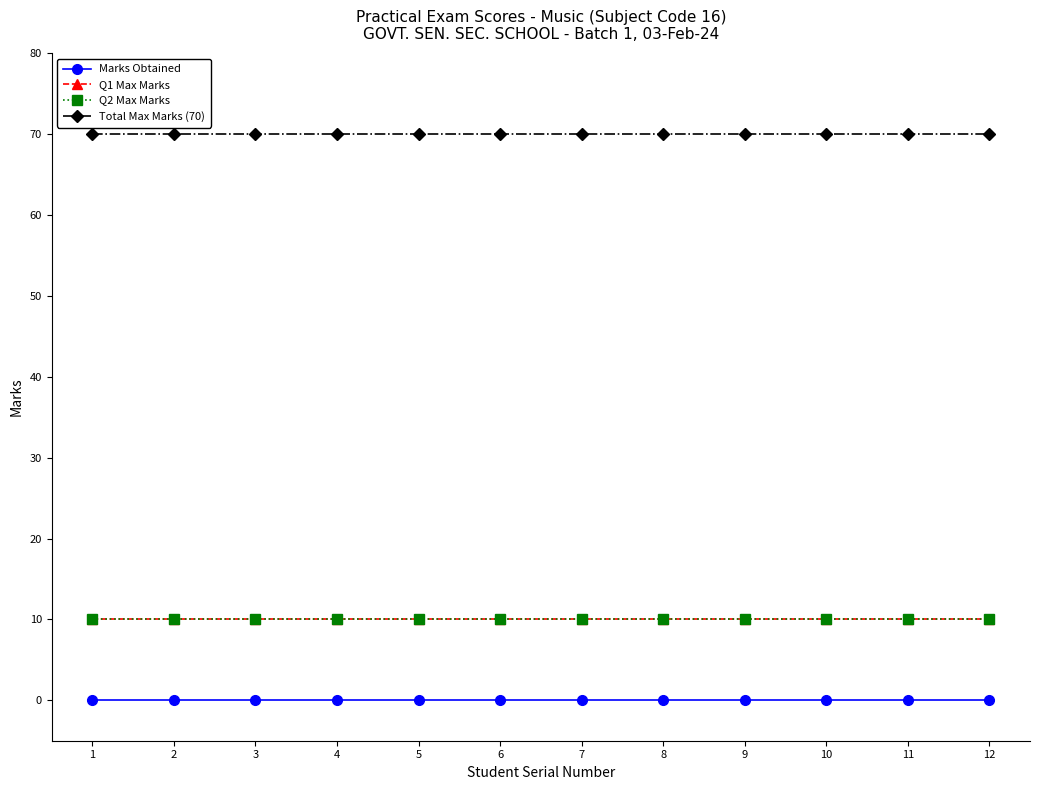

Reading left to right, list all the values displayed in this chart.

Marks Obtained: 0	0	0	0	0	0	0	0	0	0	0	0
Q1 Max Marks: 10	10	10	10	10	10	10	10	10	10	10	10
Q2 Max Marks: 10	10	10	10	10	10	10	10	10	10	10	10
Total Max Marks (70): 70	70	70	70	70	70	70	70	70	70	70	70